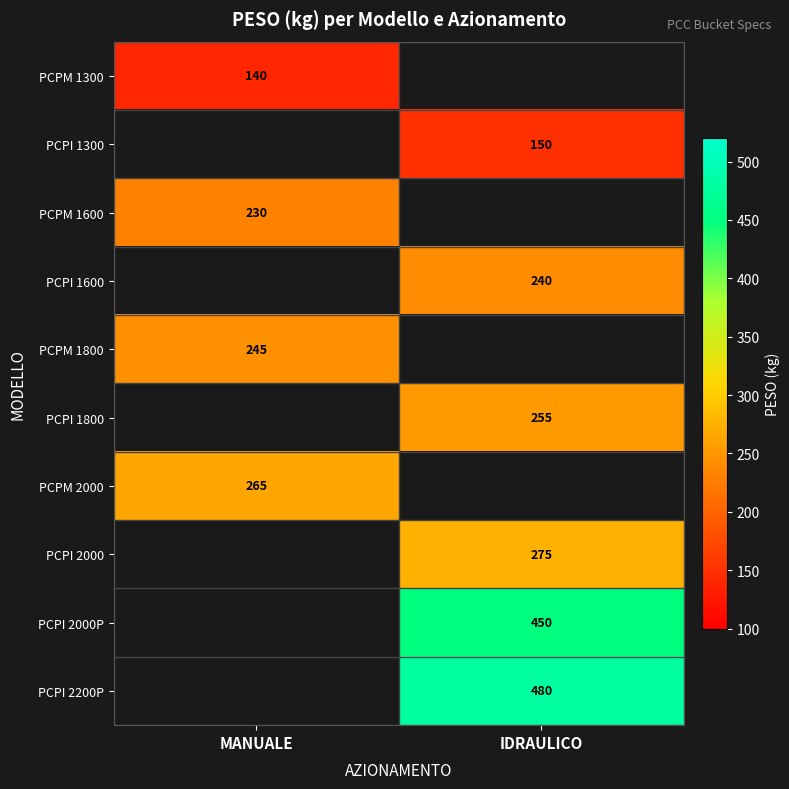

At how many categories does at least one series exceed 345?

1